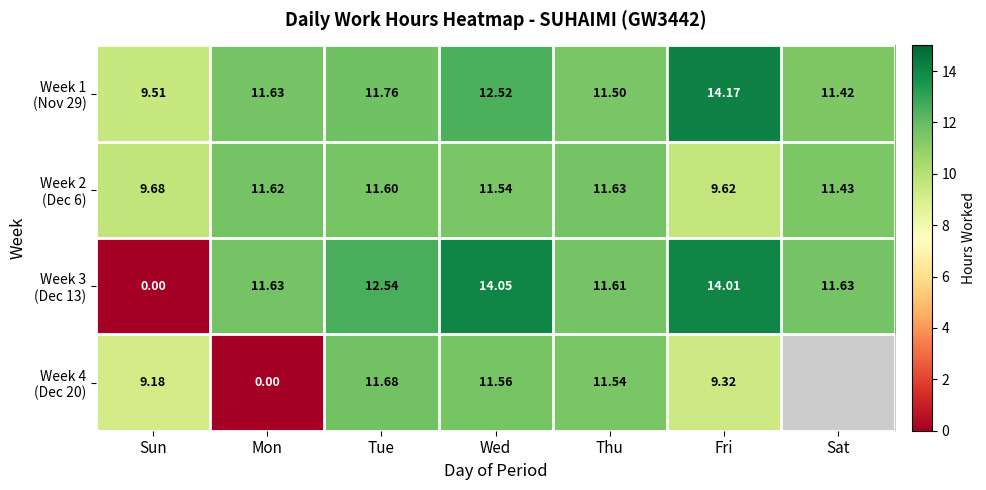

Which category has the lowest value in the Week 4 (Dec 20) series?

Mon